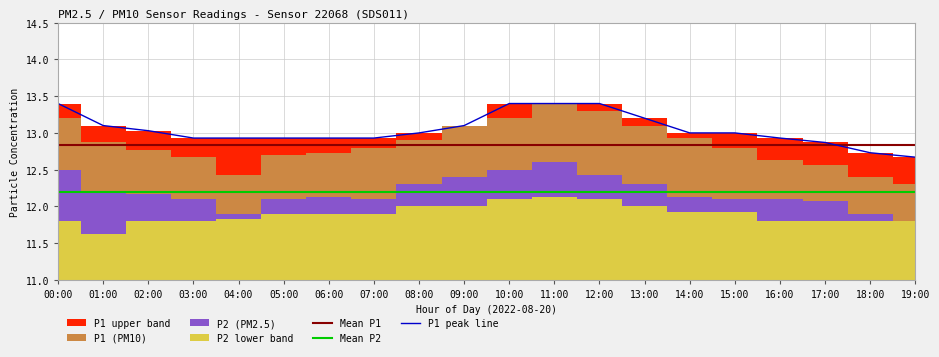

List the series in order of their overall mean, highest first.

P1_upper, P1, P2, P2_lower